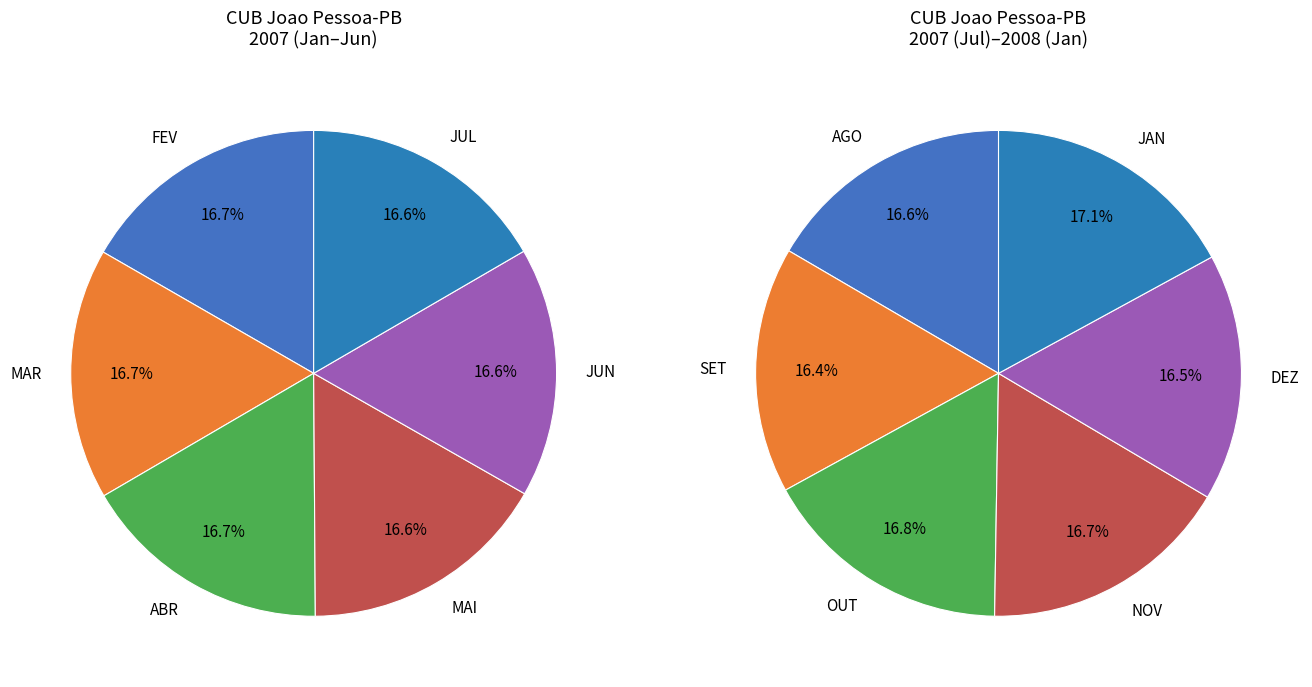

True or false: JAN/2008 accounts for 9% of the total.

True